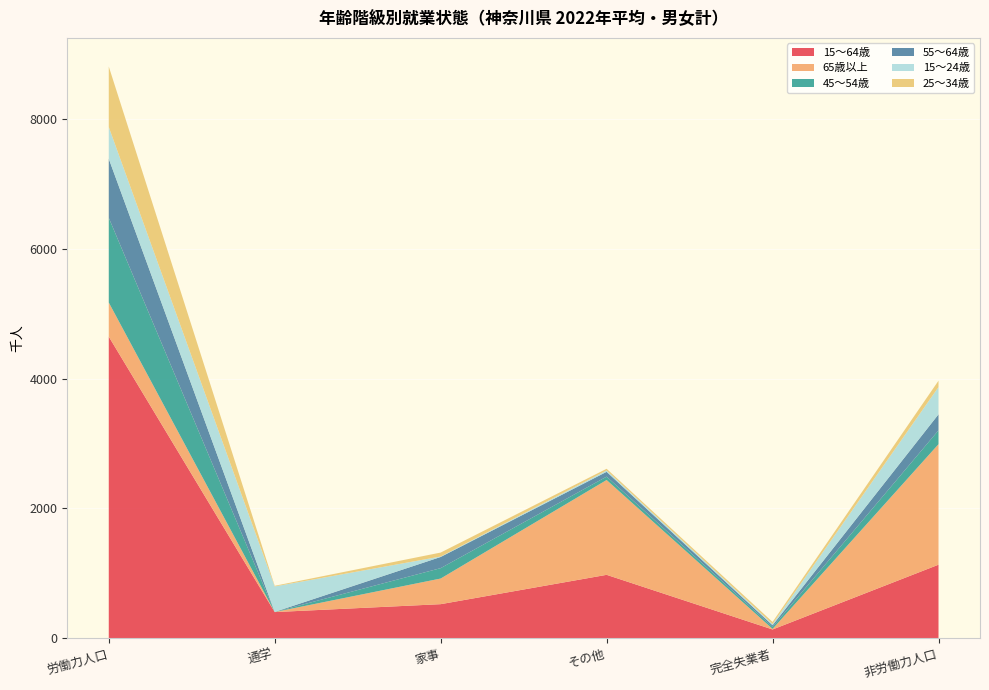

Reading right to left, extract all data points from this chart.

15～64歳: 1134	136	978	526	404	4648
65歳以上: 1857	9	1461	395	1	526
45～54歳: 213	30	52	160	1	1305
55～64歳: 247	26	74	172	1	909
15～24歳: 420	19	21	7	392	490
25～34歳: 98	32	26	61	10	932